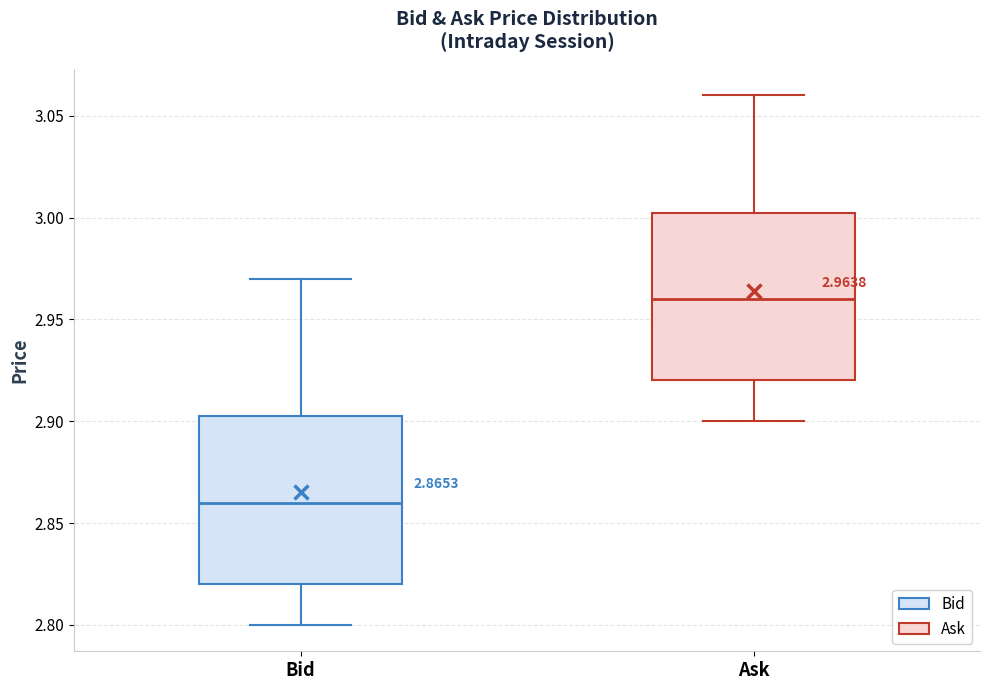

Which box has the lowest median line?

Bid